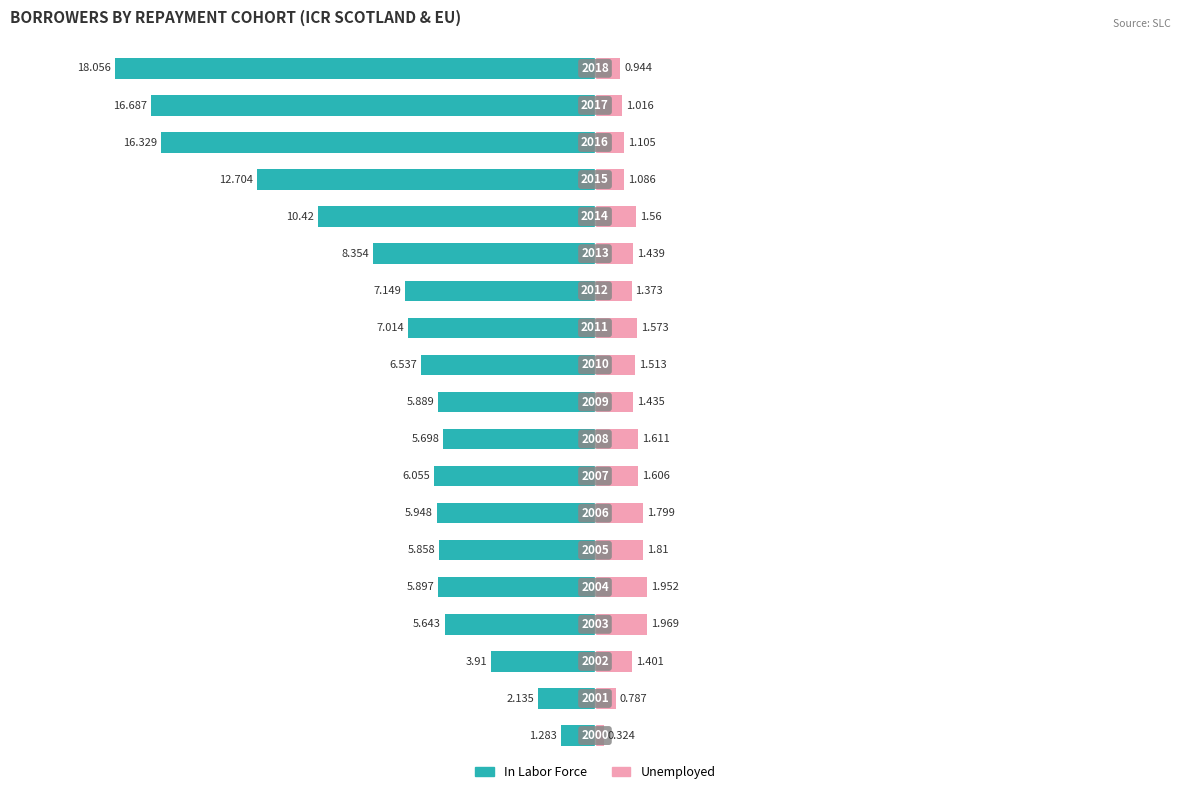

What are all the series names shown in the legend?

In Labor Force, Unemployed